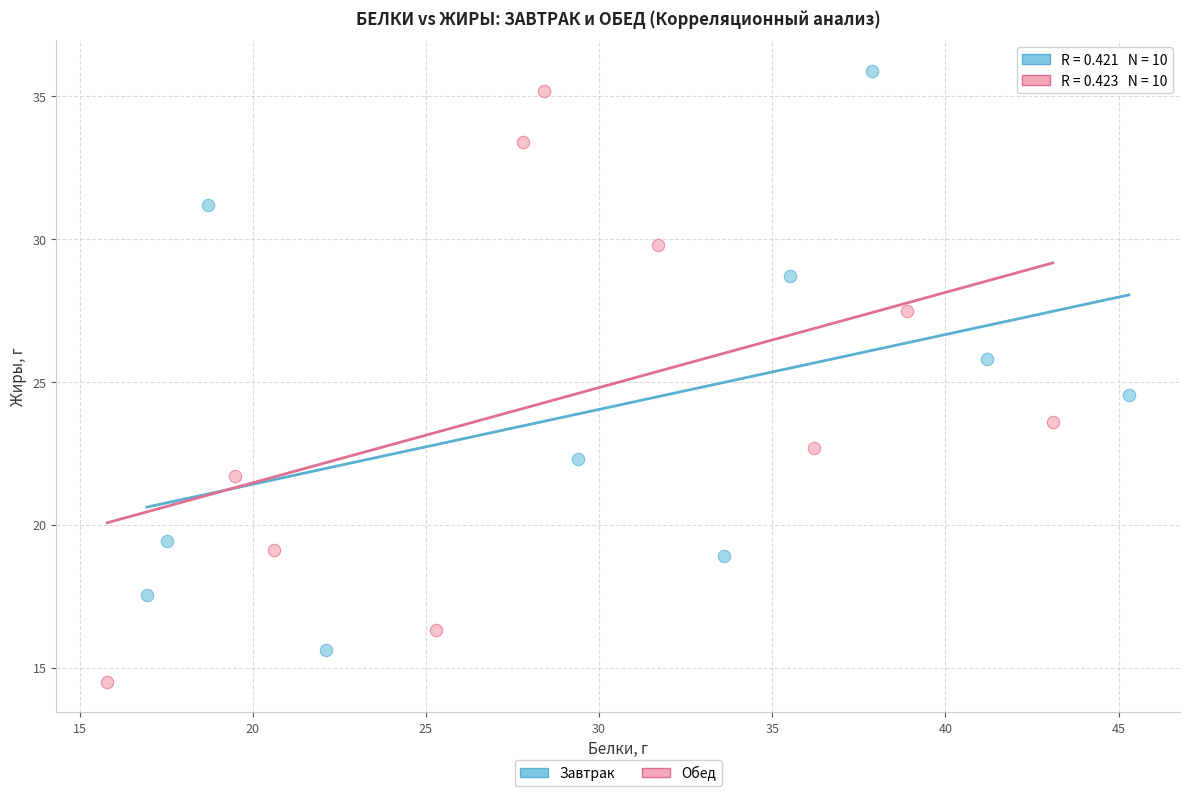

Which series contains the highest Y value?

Завтрак